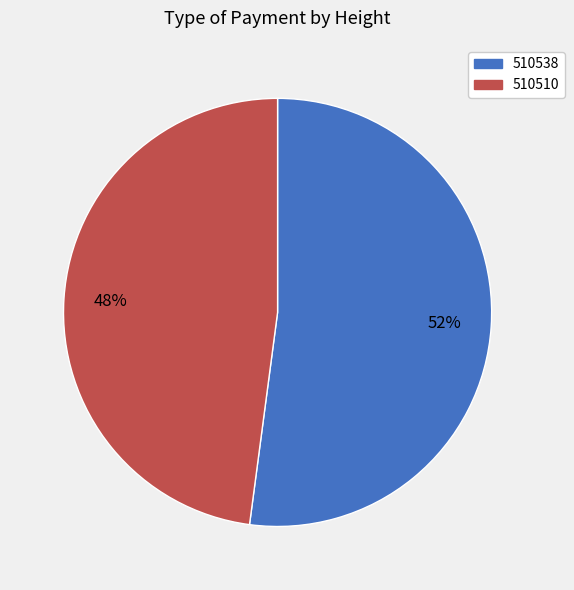

Approximately how many times larger is the value at 510538 compared to 510510?

1.1